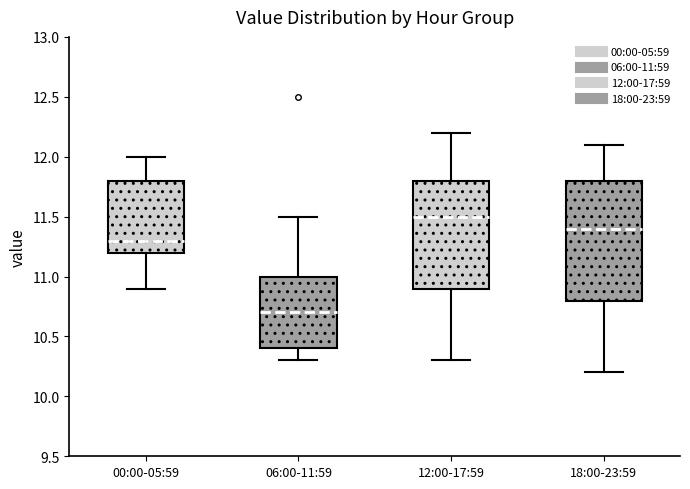

Where does the lower whisker of the box for 06:00-11:59 end on the y-axis? The values are not printed on the chart, so give them approximately, as read against the axis.

10.3